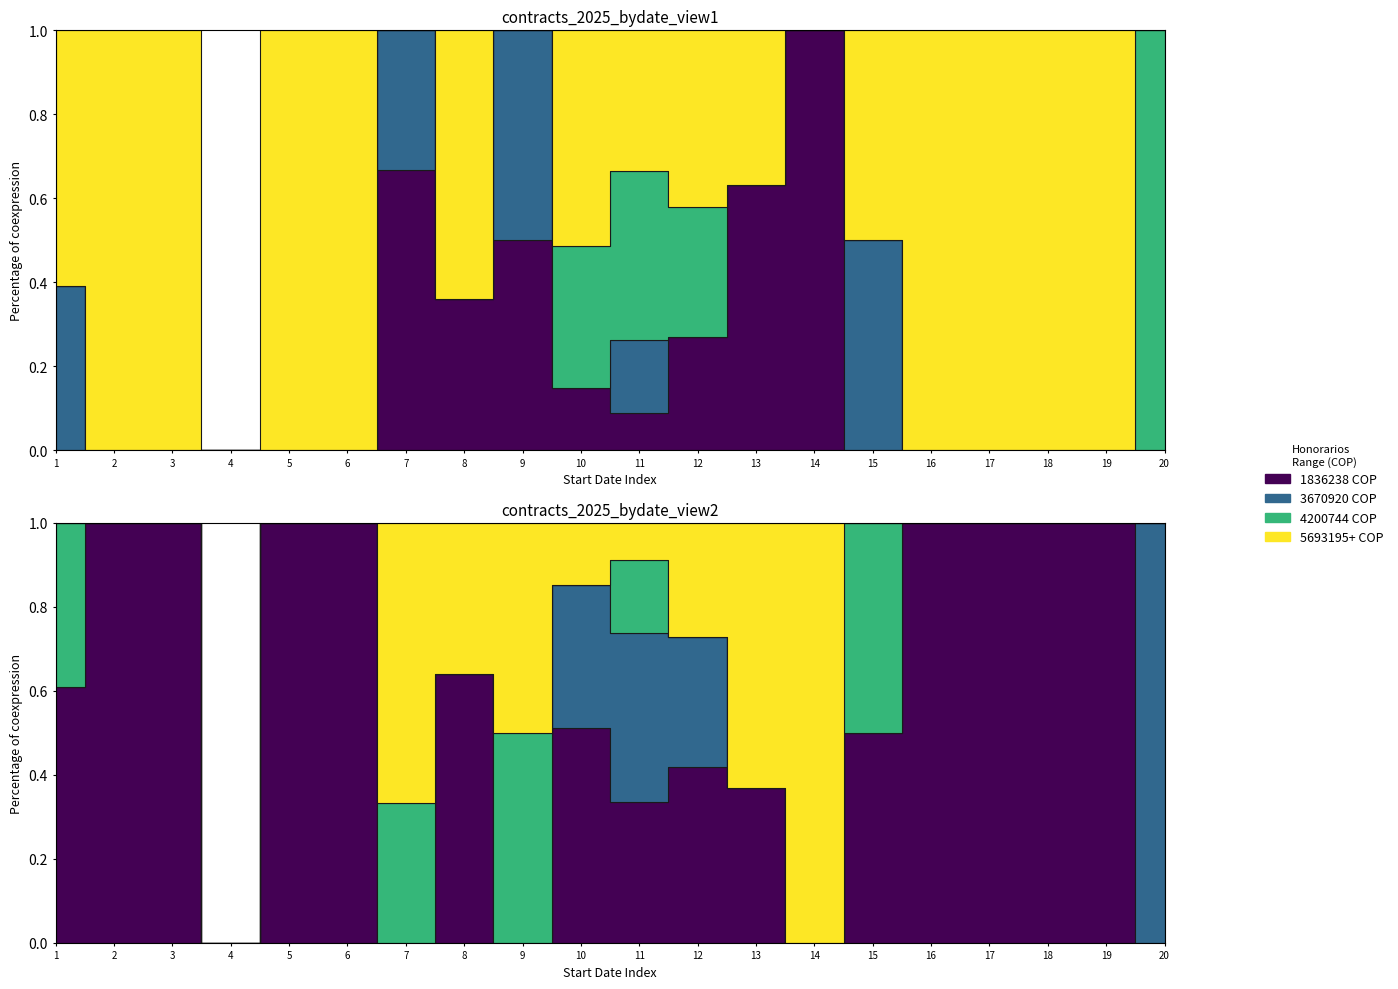

Does the chart display data point markers on the line(s)?

No